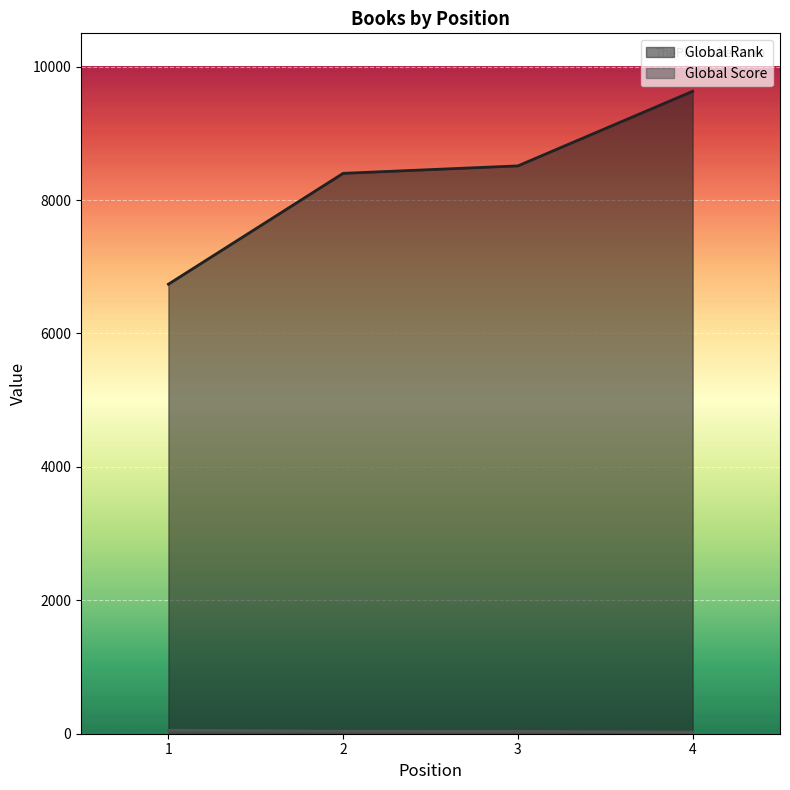

What is the average value of the Global Rank series?

8321